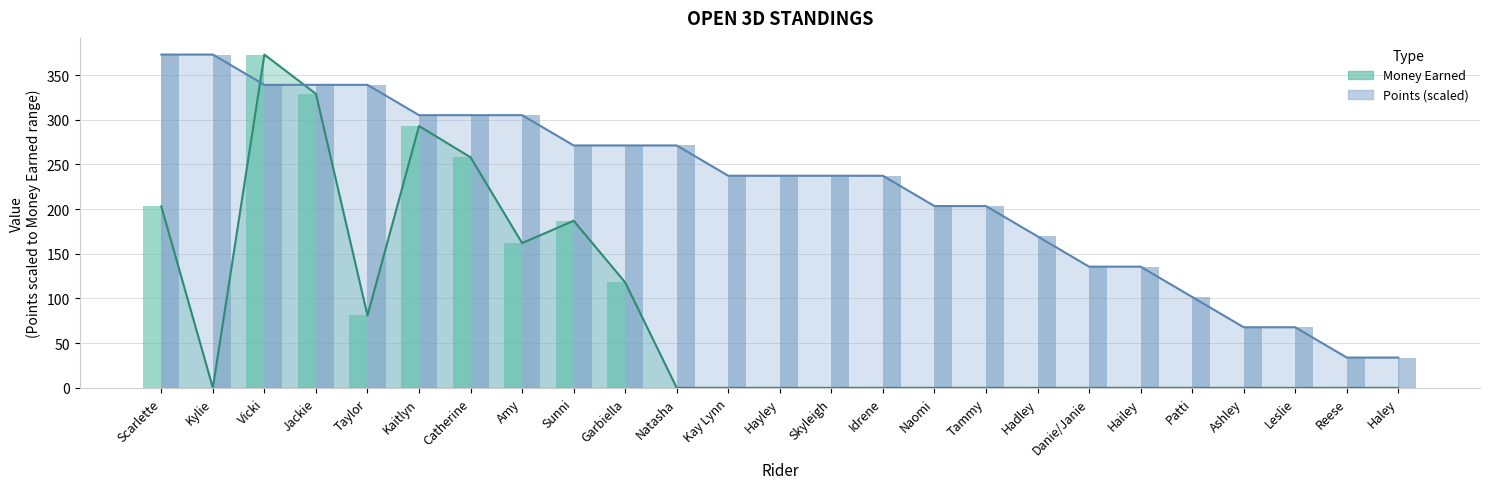

How many values in the Money Earned series exceed 0?

9